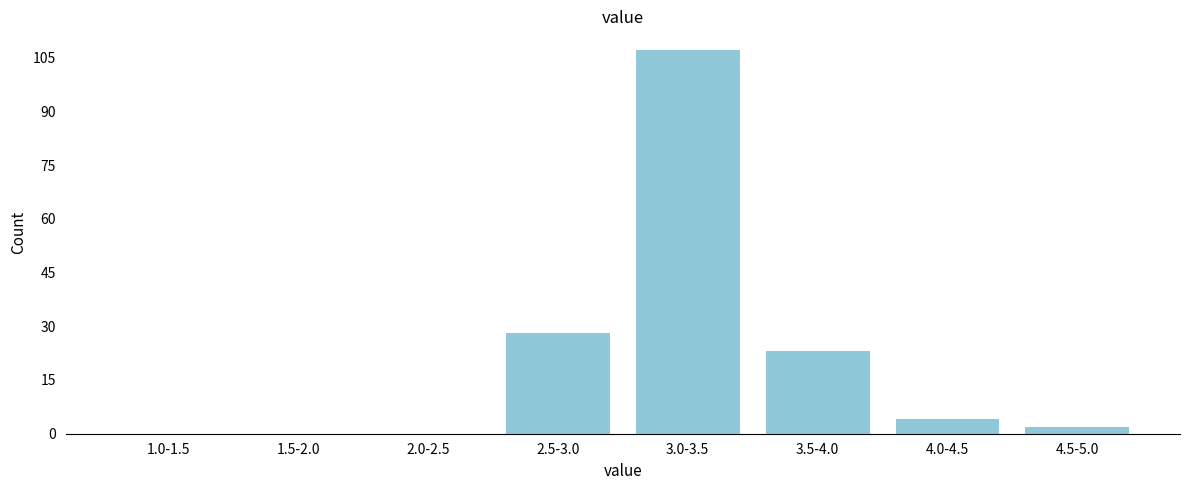

Reading left to right, list all the values displayed in this chart.

1.0-1.5=0	1.5-2.0=0	2.0-2.5=0	2.5-3.0=28	3.0-3.5=107	3.5-4.0=23	4.0-4.5=4	4.5-5.0=2